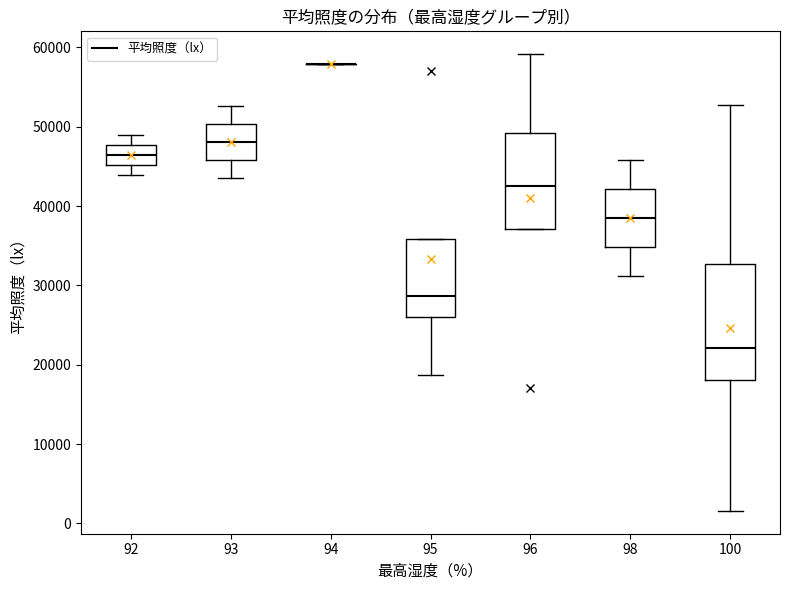

Reading left to right, transcribe this box plot: for each box, give where its median line is, the range the box spans, and where its two whiskers end, as read against the y-axis. The values are not printed on the chart, so give them approximately, as read against the axis.

92: median 46000, box 45000 to 48000, whiskers 44000 to 49000
93: median 48000, box 46000 to 50000, whiskers 44000 to 53000
94: box collapsed to a line at 58000, whiskers 58000 to 58000
95: median 29000, box 26000 to 36000, whiskers 19000 to 36000
96: median 43000, box 37000 to 49000, whiskers 37000 to 59000
98: median 38000, box 35000 to 42000, whiskers 31000 to 46000
100: median 22000, box 18000 to 33000, whiskers 2000 to 53000